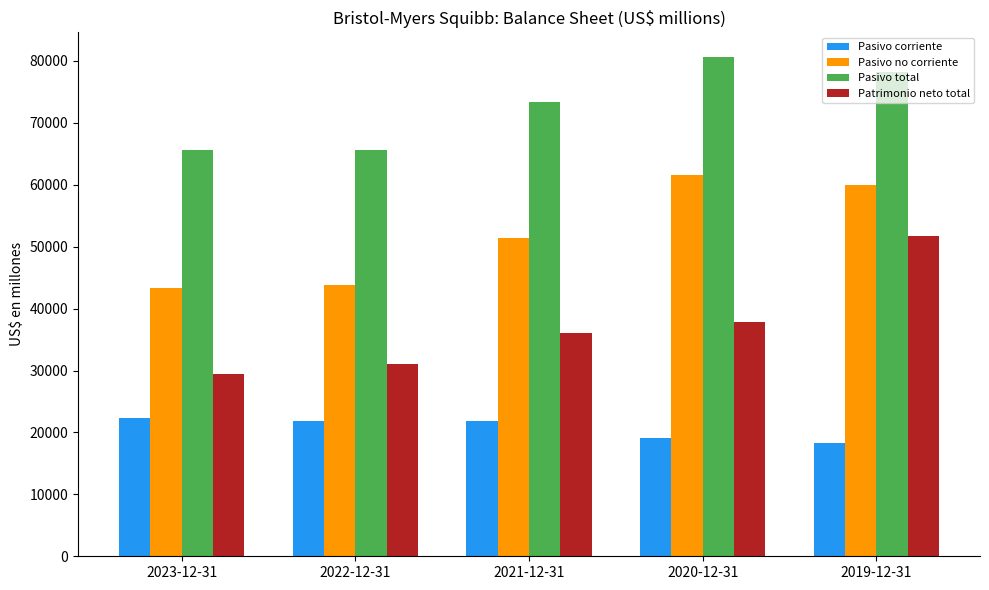

At which label is Patrimonio neto total closest to 40591?

2020-12-31